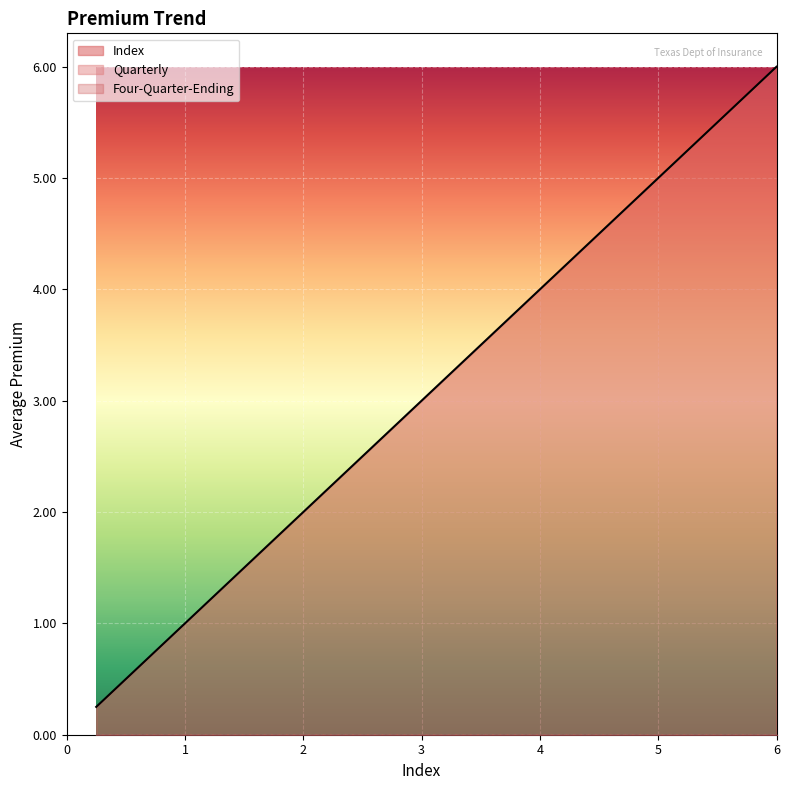

Reading left to right, list all the values displayed in this chart.

Index: 0.25=0.2	0.5=0.5	0.75=0.8	1.0=1.0	1.25=1.2	1.5=1.5	1.75=1.8	2.0=2.0	2.25=2.2	2.5=2.5	2.75=2.8	3.0=3.0	3.25=3.2	3.5=3.5	3.75=3.8	4.0=4.0	4.25=4.2	4.5=4.5	4.75=4.8	5.0=5.0	5.25=5.2	5.5=5.5	5.75=5.8	6.0=6.0
Quarterly: 0.25=0.0	0.5=0.0	0.75=0.0	1.0=0.0	1.25=0.0	1.5=0.0	1.75=0.0	2.0=0.0	2.25=0.0	2.5=0.0	2.75=0.0	3.0=0.0	3.25=0.0	3.5=0.0	3.75=0.0	4.0=0.0	4.25=0.0	4.5=0.0	4.75=0.0	5.0=0.0	5.25=0.0	5.5=0.0	5.75=0.0	6.0=0.0
Four-Quarter-Ending: 0.25=0.0	0.5=0.0	0.75=0.0	1.0=0.0	1.25=0.0	1.5=0.0	1.75=0.0	2.0=0.0	2.25=0.0	2.5=0.0	2.75=0.0	3.0=0.0	3.25=0.0	3.5=0.0	3.75=0.0	4.0=0.0	4.25=0.0	4.5=0.0	4.75=0.0	5.0=0.0	5.25=0.0	5.5=0.0	5.75=0.0	6.0=0.0